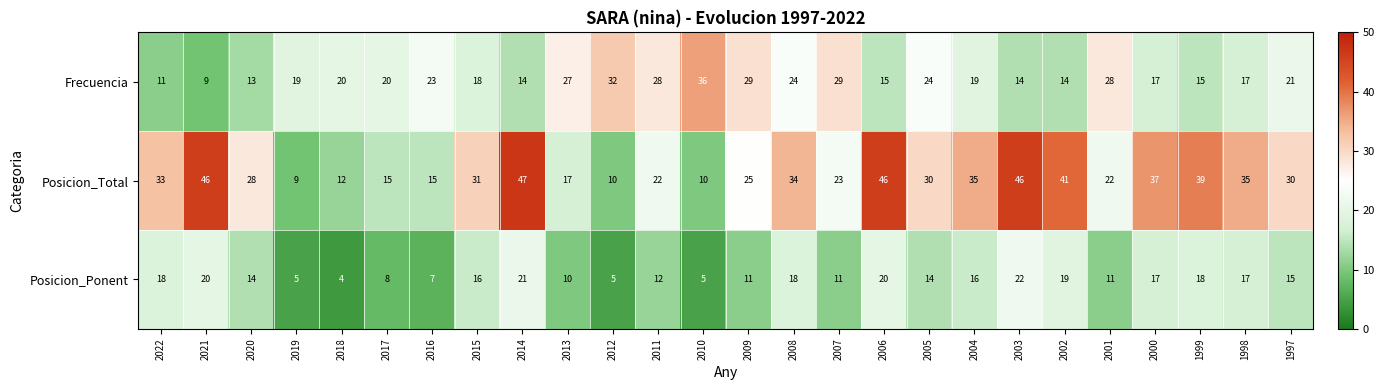

Where does the Posicion_Ponent series first go above 15?

2022